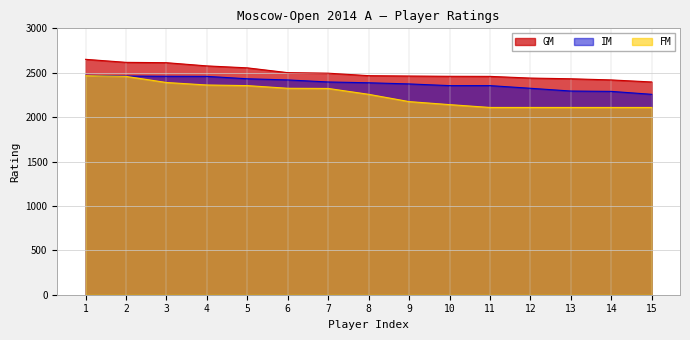

Reading left to right, extract all data points from this chart.

GM: 2651	2617	2613	2577	2555	2501	2495	2467	2463	2460	2459	2440	2432	2419	2396
IM: 2471	2463	2460	2459	2432	2419	2396	2387	2374	2355	2355	2325	2294	2290	2257
FM: 2467	2459	2390	2362	2355	2325	2323	2257	2175	2141	2109	2109	2109	2109	2109